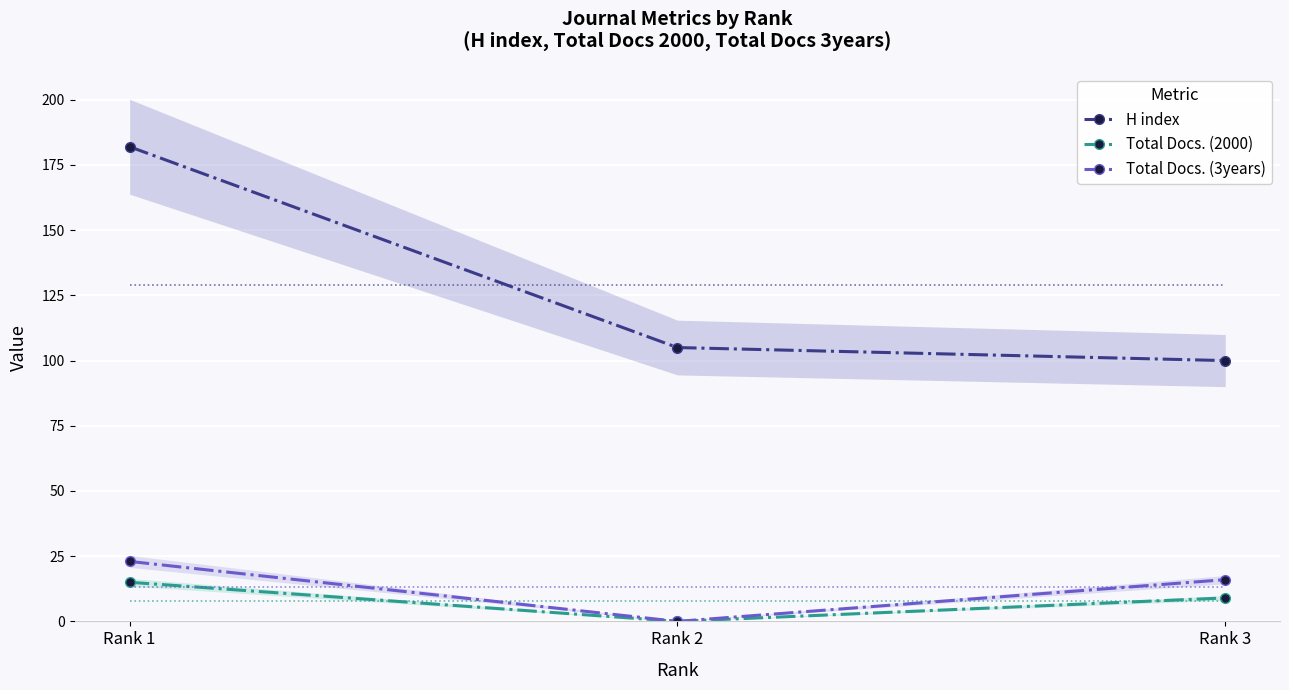

What is the difference between the second highest and minimum values in the Total Docs. (3years) series?

16